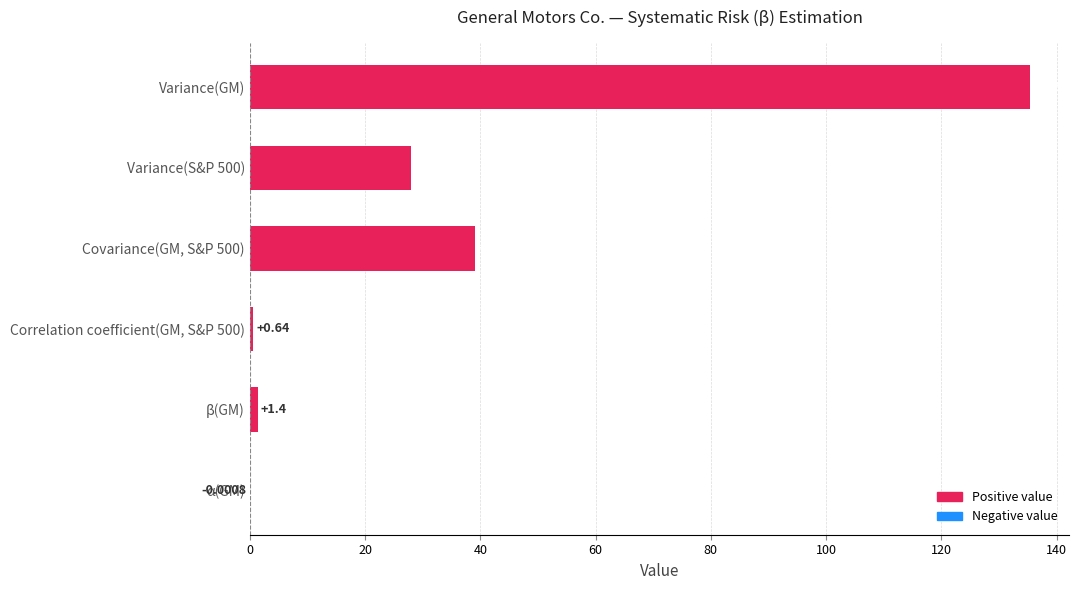

Which category has the highest value across all series?

Variance(GM)